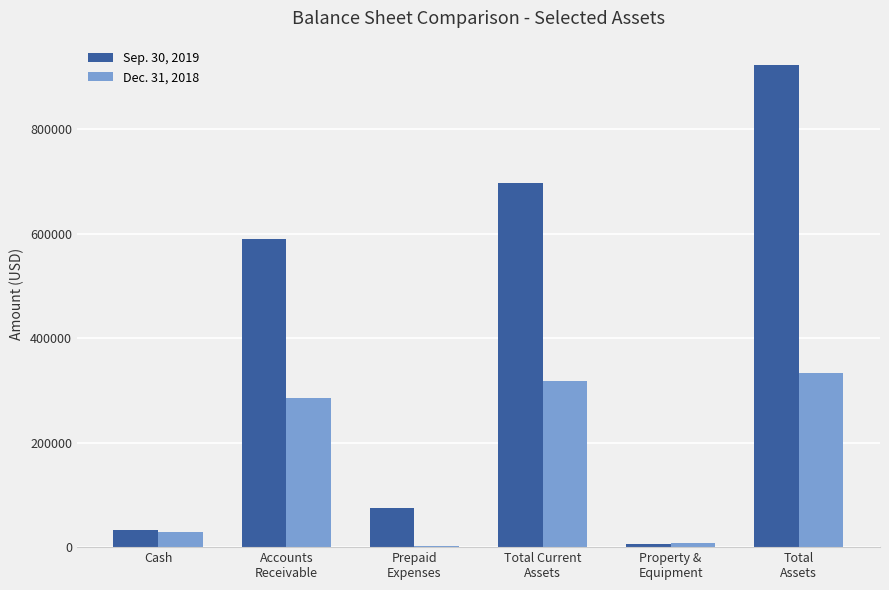

What is the sum of all Sep. 30, 2019 values?

2323853